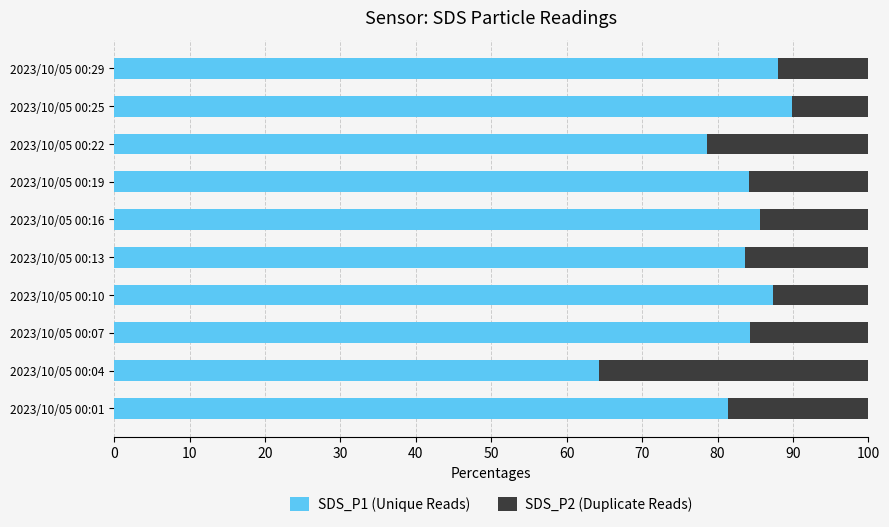

What is the difference between the maximum and minimum values in the SDS_P1 (Unique Reads) series?

25.6